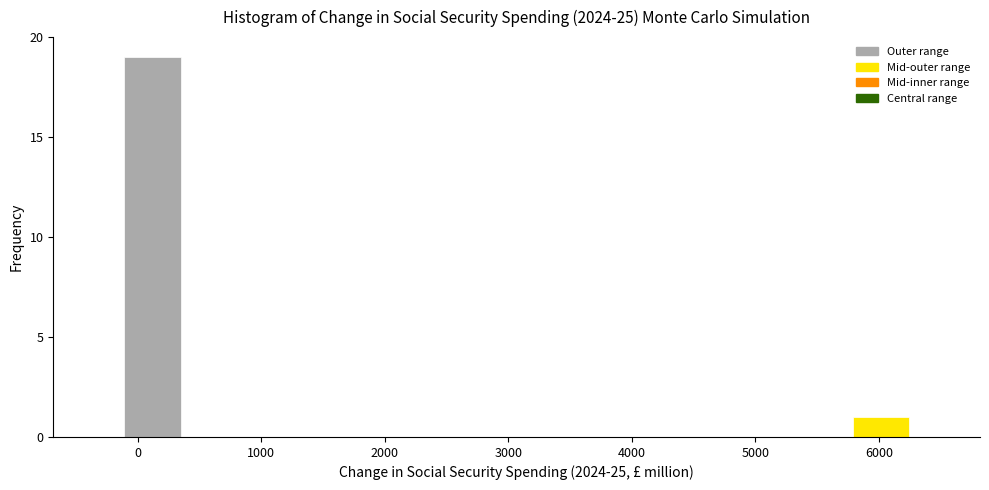

Over which range of the x-axis is the bar tallest?

-100 to 400